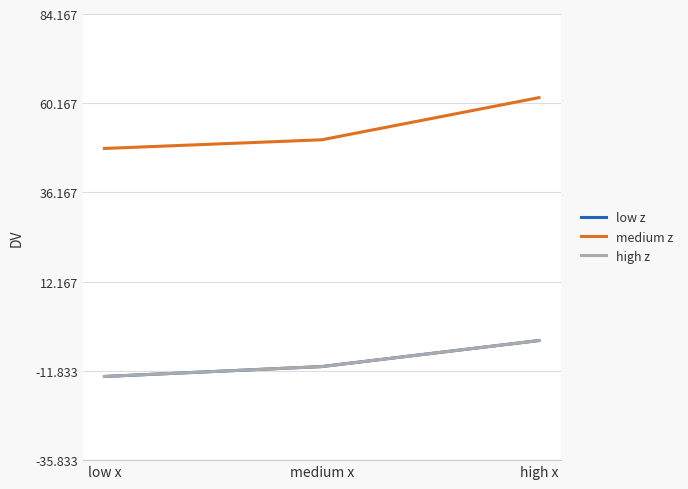

Between medium x and high x, which is larger?

high x